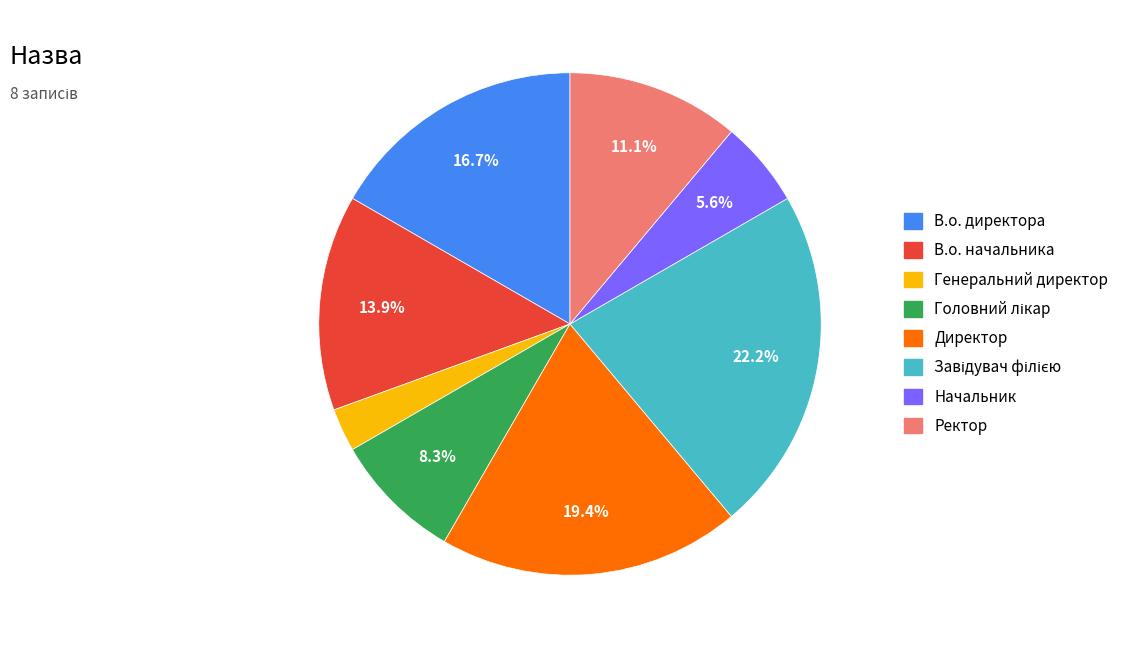

Which slice is the smallest?

Генеральний директор